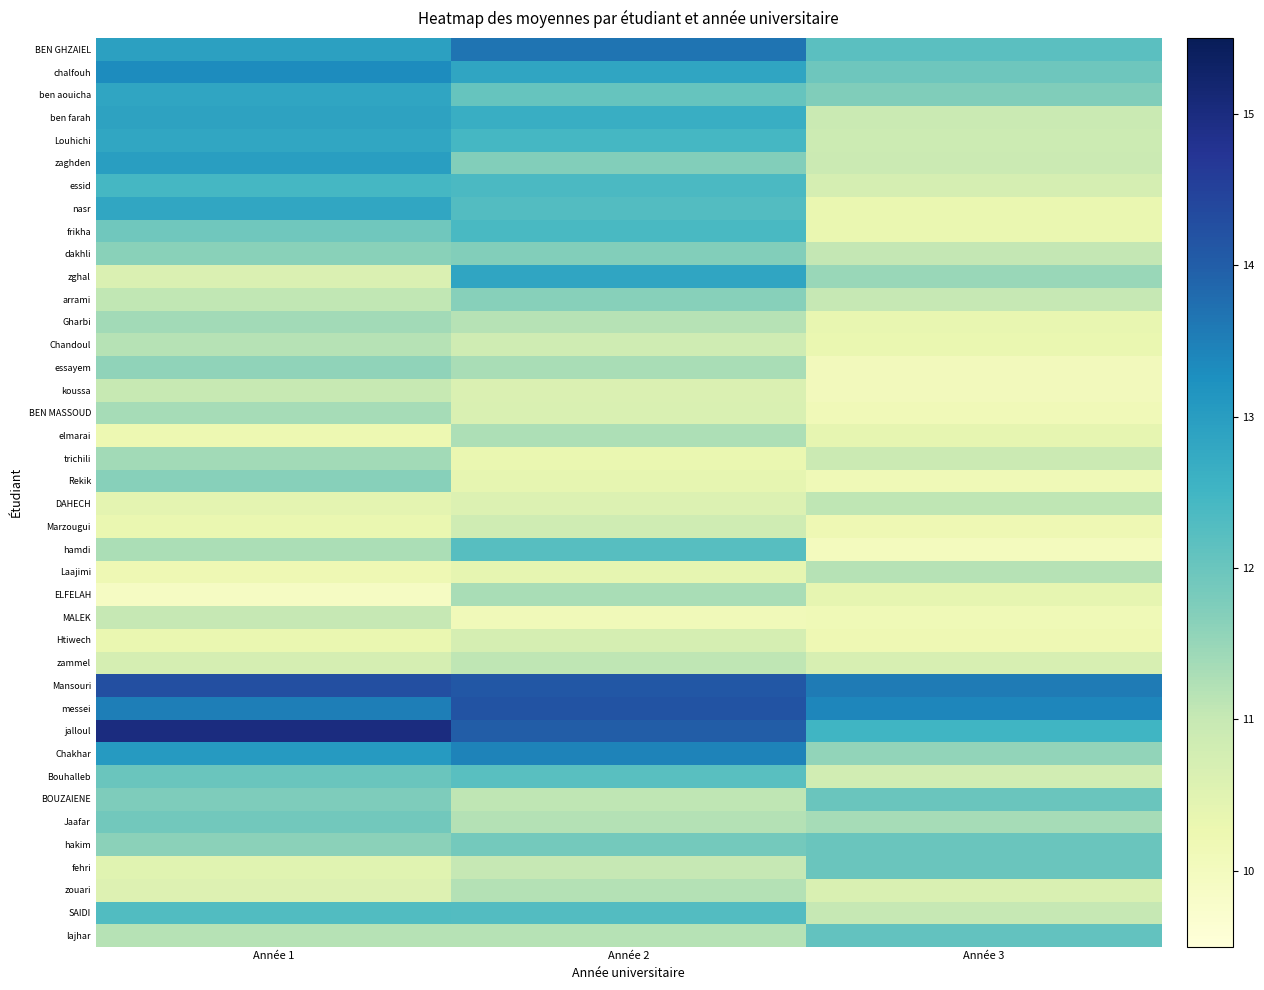

What is the difference between the highest and lowest values at Année 2?

4.1